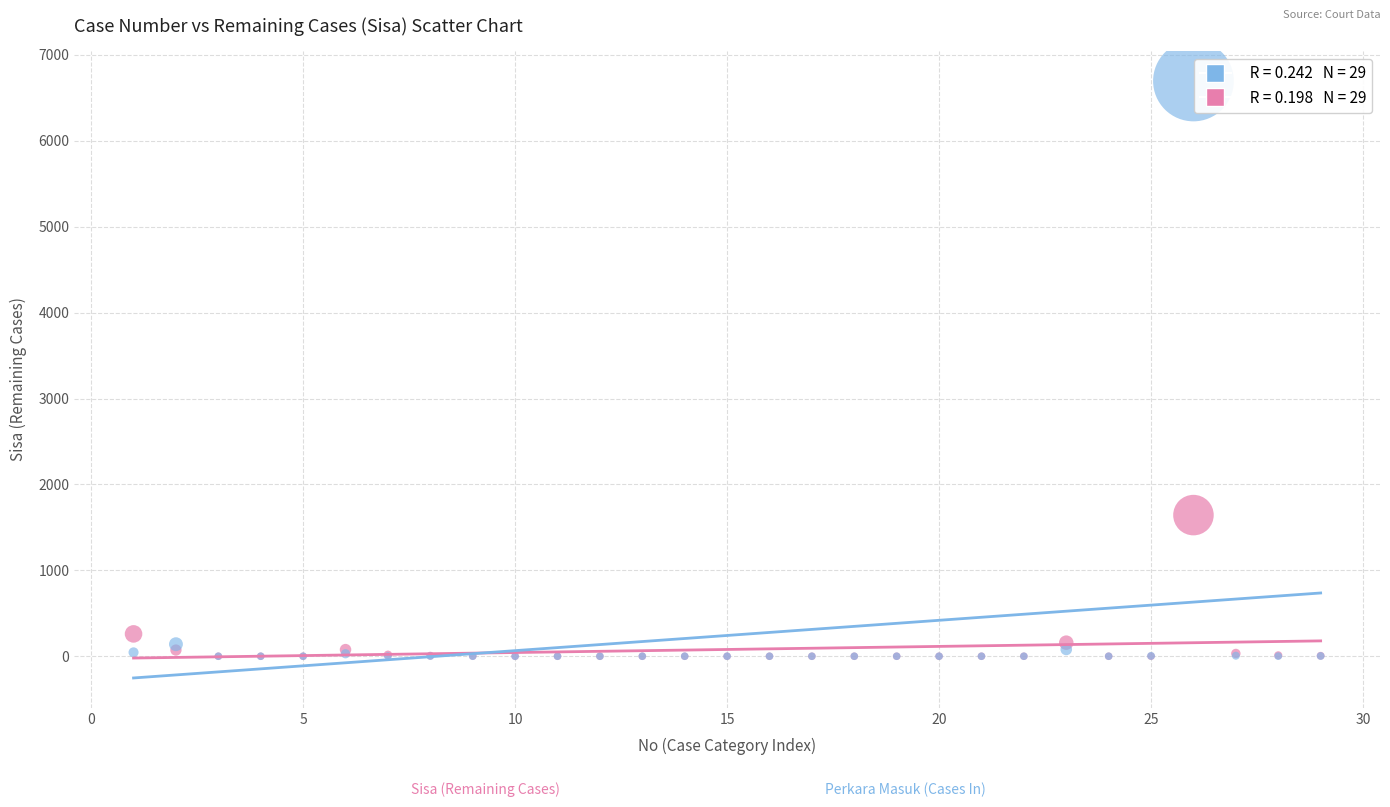

Across all series, what Y value is closest to 3348?

1643